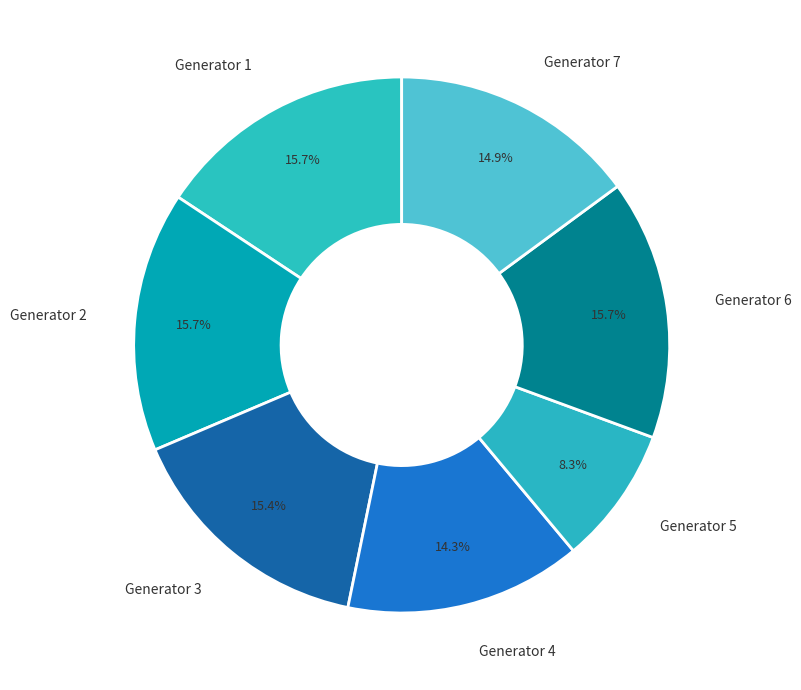

How much of the chart is everything except Generator 7?

85.1%